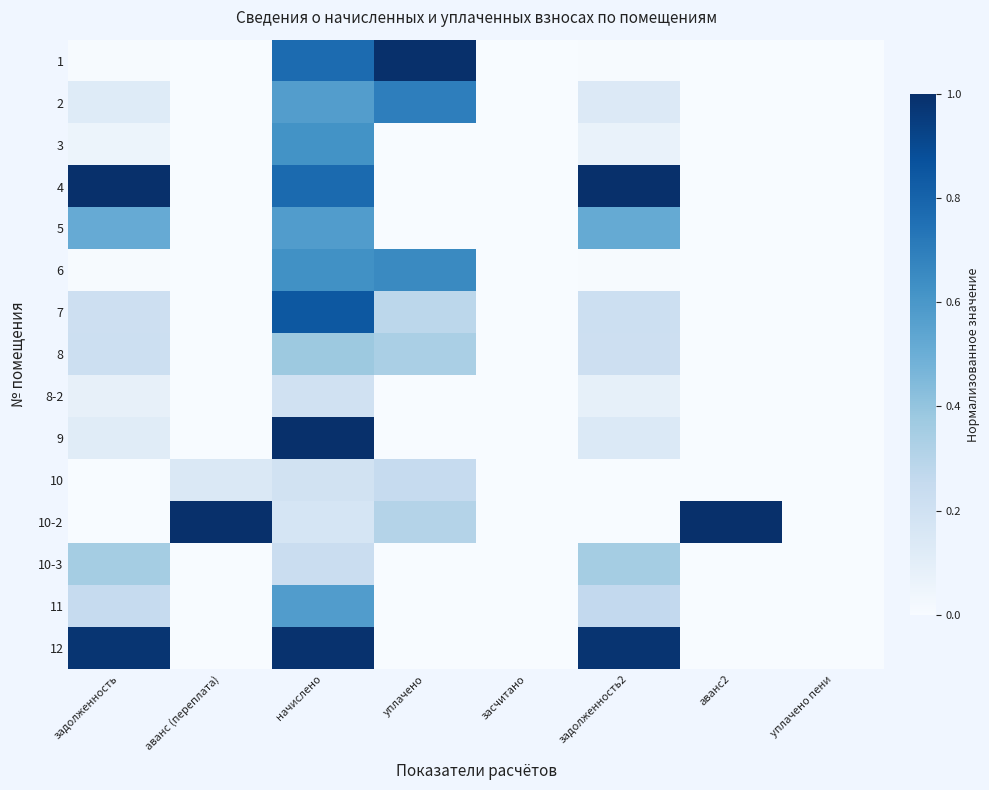

Reading left to right, transcribe all the data shown in this chart.

1: задолженность=0.0	аванс (переплата)=0.0	начислено=0.8	уплачено=1.0	засчитано=0.0	задолженность2=0.0	аванс2=0.0	уплачено пени=0.0
2: задолженность=0.1	аванс (переплата)=0.0	начислено=0.6	уплачено=0.7	засчитано=0.0	задолженность2=0.1	аванс2=0.0	уплачено пени=0.0
3: задолженность=0.1	аванс (переплата)=0.0	начислено=0.6	уплачено=0.0	засчитано=0.0	задолженность2=0.1	аванс2=0.0	уплачено пени=0.0
4: задолженность=1.0	аванс (переплата)=0.0	начислено=0.8	уплачено=0.0	засчитано=0.0	задолженность2=1.0	аванс2=0.0	уплачено пени=0.0
5: задолженность=0.5	аванс (переплата)=0.0	начислено=0.6	уплачено=0.0	засчитано=0.0	задолженность2=0.5	аванс2=0.0	уплачено пени=0.0
6: задолженность=0.0	аванс (переплата)=0.0	начислено=0.6	уплачено=0.7	засчитано=0.0	задолженность2=0.0	аванс2=0.0	уплачено пени=0.0
7: задолженность=0.2	аванс (переплата)=0.0	начислено=0.8	уплачено=0.3	засчитано=0.0	задолженность2=0.2	аванс2=0.0	уплачено пени=0.0
8: задолженность=0.2	аванс (переплата)=0.0	начислено=0.4	уплачено=0.3	засчитано=0.0	задолженность2=0.2	аванс2=0.0	уплачено пени=0.0
8-2: задолженность=0.1	аванс (переплата)=0.0	начислено=0.2	уплачено=0.0	засчитано=0.0	задолженность2=0.1	аванс2=0.0	уплачено пени=0.0
9: задолженность=0.1	аванс (переплата)=0.0	начислено=1.0	уплачено=0.0	засчитано=0.0	задолженность2=0.1	аванс2=0.0	уплачено пени=0.0
10: задолженность=0.0	аванс (переплата)=0.1	начислено=0.2	уплачено=0.2	засчитано=0.0	задолженность2=0.0	аванс2=0.0	уплачено пени=0.0
10-2: задолженность=0.0	аванс (переплата)=1.0	начислено=0.2	уплачено=0.3	засчитано=0.0	задолженность2=0.0	аванс2=1.0	уплачено пени=0.0
10-3: задолженность=0.4	аванс (переплата)=0.0	начислено=0.2	уплачено=0.0	засчитано=0.0	задолженность2=0.4	аванс2=0.0	уплачено пени=0.0
11: задолженность=0.2	аванс (переплата)=0.0	начислено=0.6	уплачено=0.0	засчитано=0.0	задолженность2=0.3	аванс2=0.0	уплачено пени=0.0
12: задолженность=1.0	аванс (переплата)=0.0	начислено=1.0	уплачено=0.0	засчитано=0.0	задолженность2=1.0	аванс2=0.0	уплачено пени=0.0